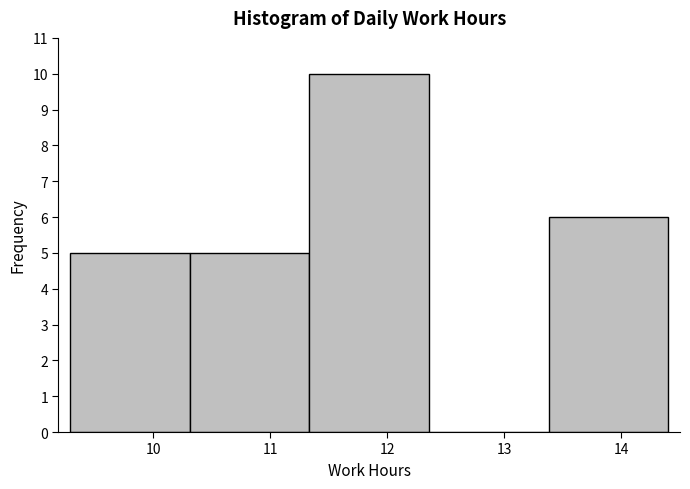

Reading left to right, transcribe this chart: for each bar, give the range it covers on the x-axis and its height. Neither the bar edges nor the heights are printed on the chart, so give them approximately, as read against the axes.

9.3 to 10.3: 5
10.3 to 11.3: 5
11.3 to 12.4: 10
12.4 to 13.4: 0
13.4 to 14.4: 6